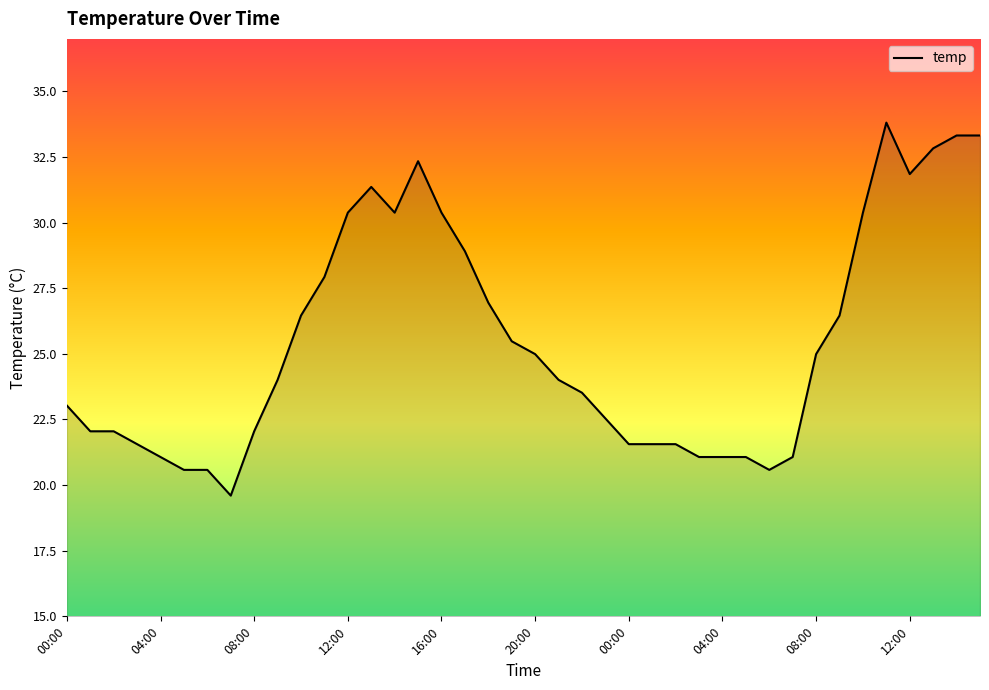

What is the difference between the maximum and minimum values?

14.2